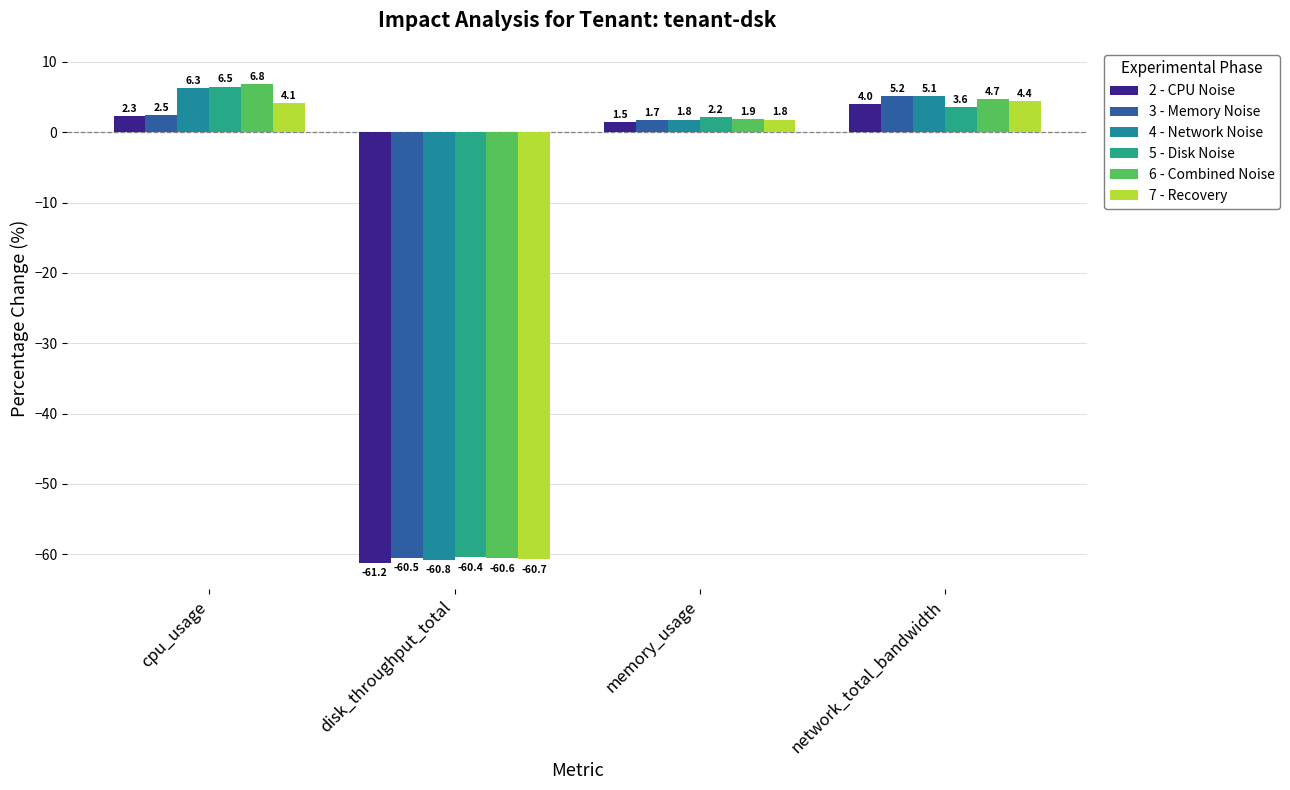

Where does the 3 - Memory Noise series first go above 2?

cpu_usage